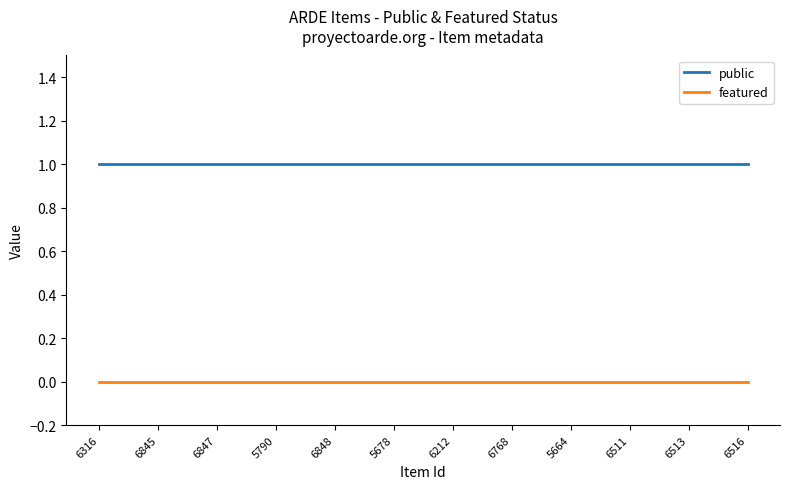

What position from the left is 6513?

11